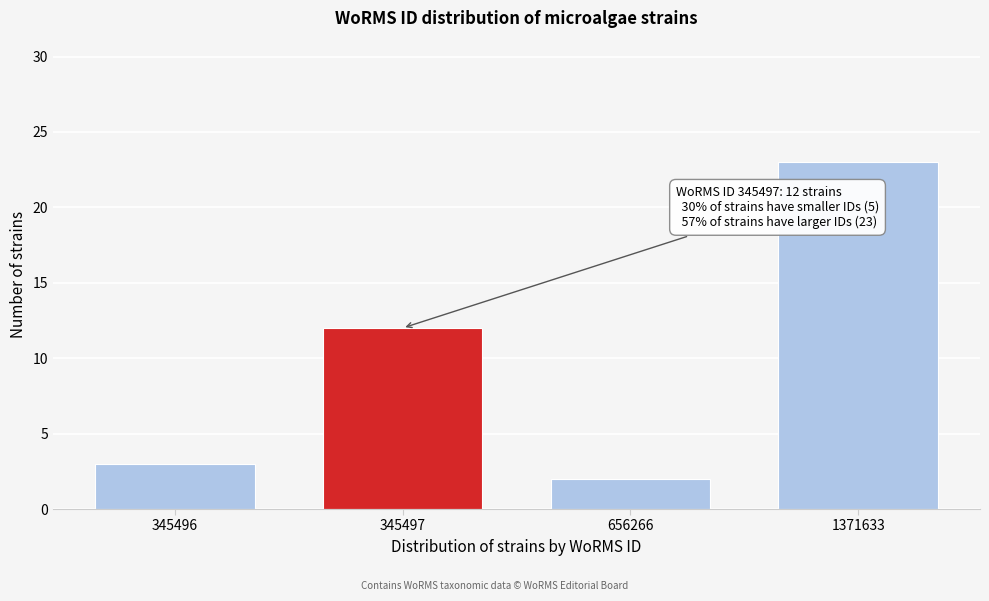

Reading right to left, what are all the values shown in this chart?

23	2	12	3